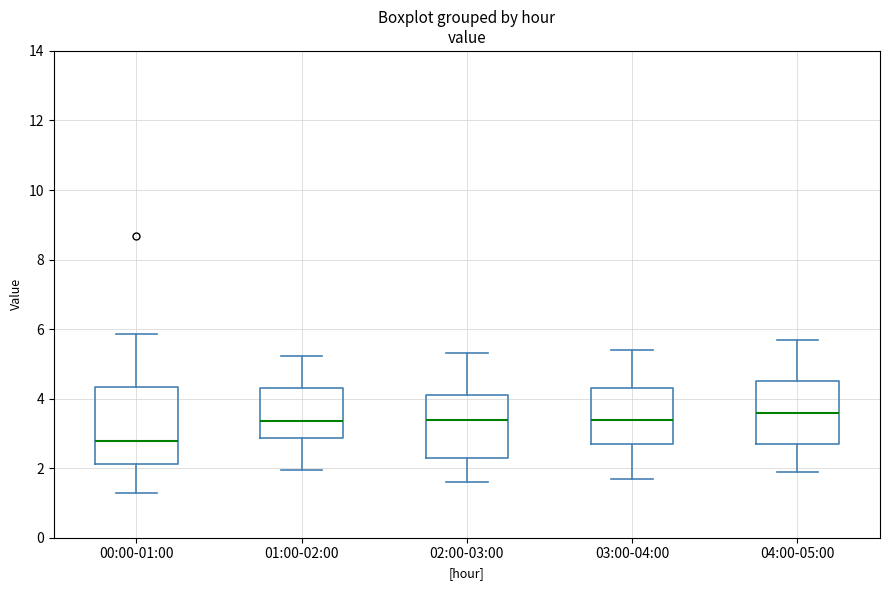

Reading left to right, read every box against the y-axis: the position of its median line, the range the box covers, and the ends of its whiskers. The values are not printed on the chart, so give them approximately, as read against the axis.

00:00-01:00: median 2.8, box 2.2 to 4.4, whiskers 1.4 to 5.8
01:00-02:00: median 3.4, box 2.8 to 4.4, whiskers 2.0 to 5.2
02:00-03:00: median 3.4, box 2.4 to 4.2, whiskers 1.6 to 5.4
03:00-04:00: median 3.4, box 2.8 to 4.4, whiskers 1.8 to 5.4
04:00-05:00: median 3.6, box 2.8 to 4.6, whiskers 2.0 to 5.8